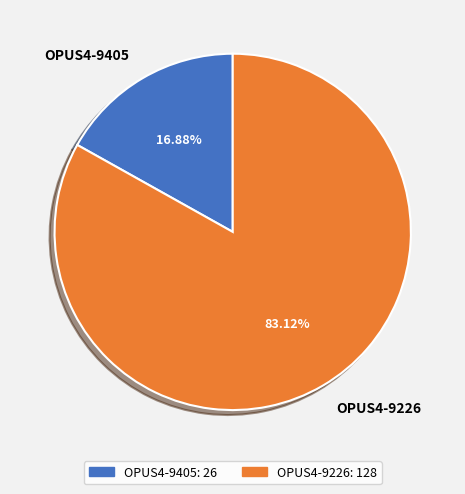

Do OPUS4-9226 and OPUS4-9405 together represent more than half of the pie?

Yes